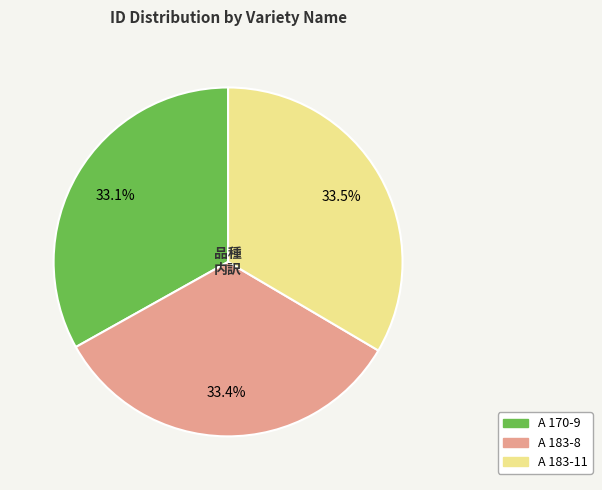

How many segments does this pie chart have?

3